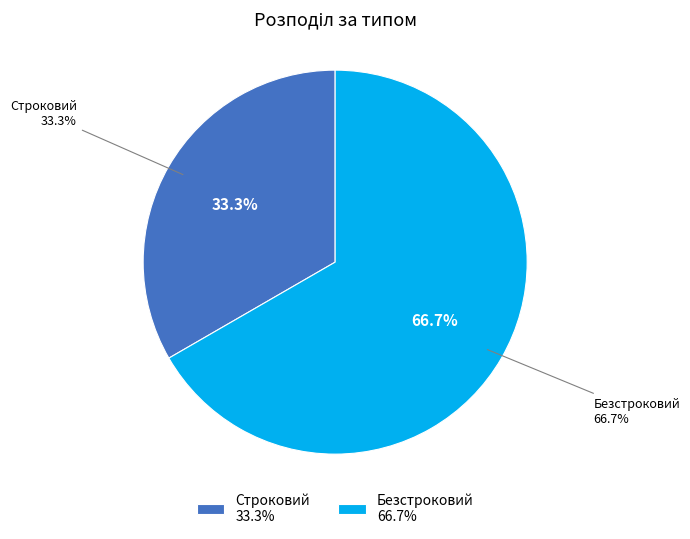

Which has a higher value, Безстроковий or Строковий?

Безстроковий